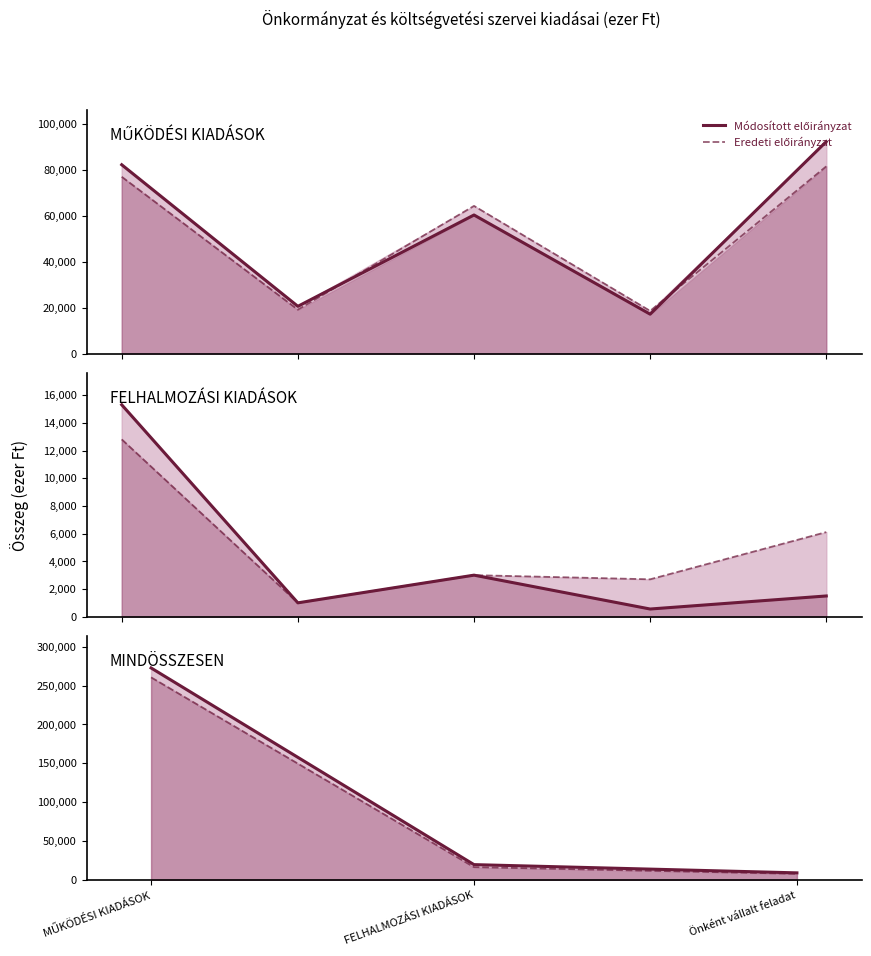

What is the difference between the maximum and minimum values in the Eredeti előirányzat series?

252807